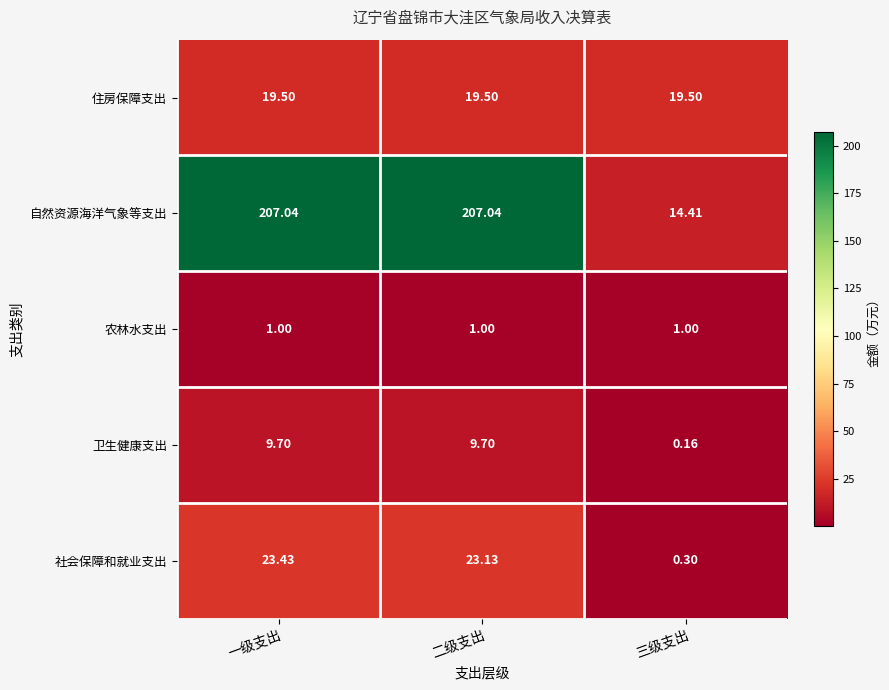

At which category is the sum across all series the highest?

一级支出